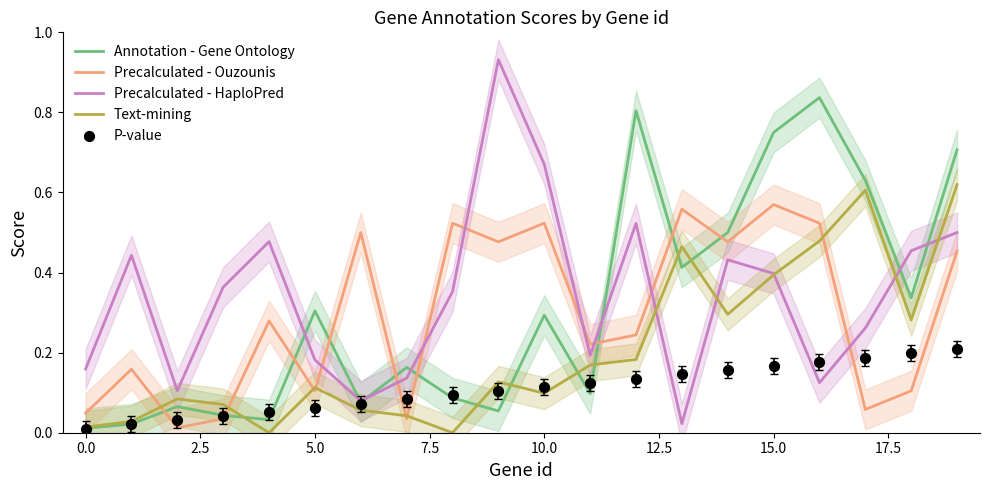

At which category is the sum across all series the highest?

19